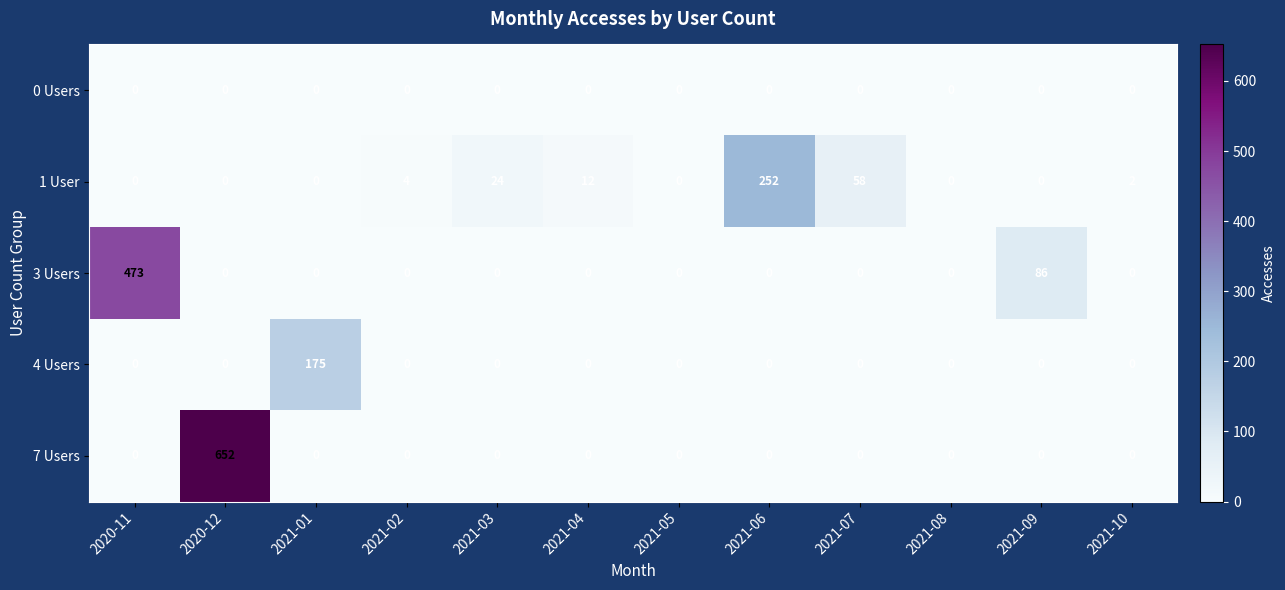

Which category has the highest value in the 7 Users series?

2020-12